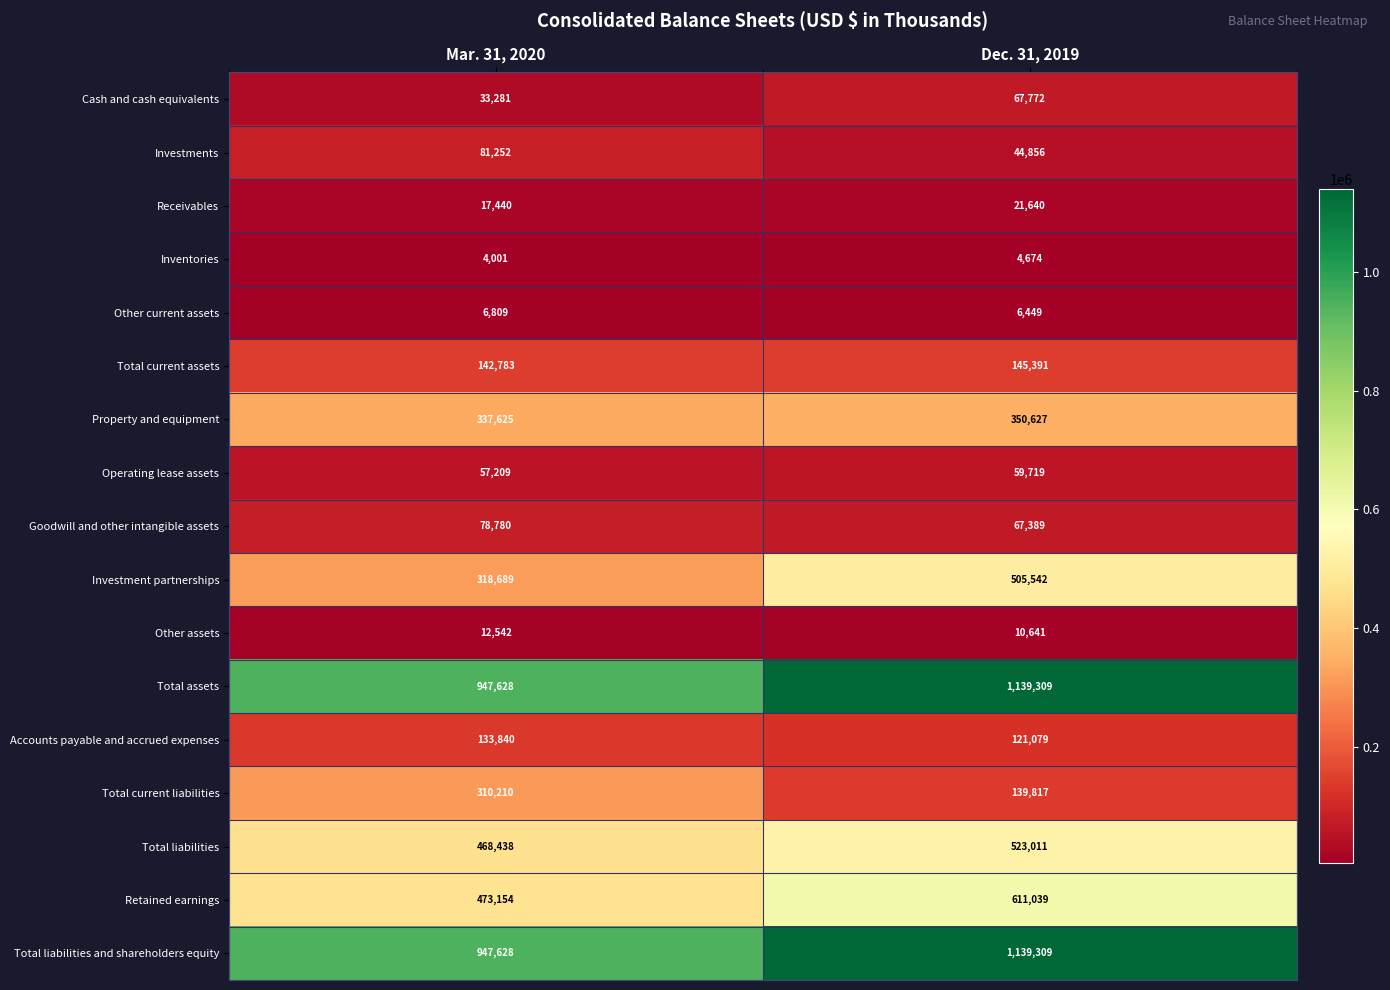

The Property and equipment series shows 337625 at Mar. 31, 2020. True or false?

True